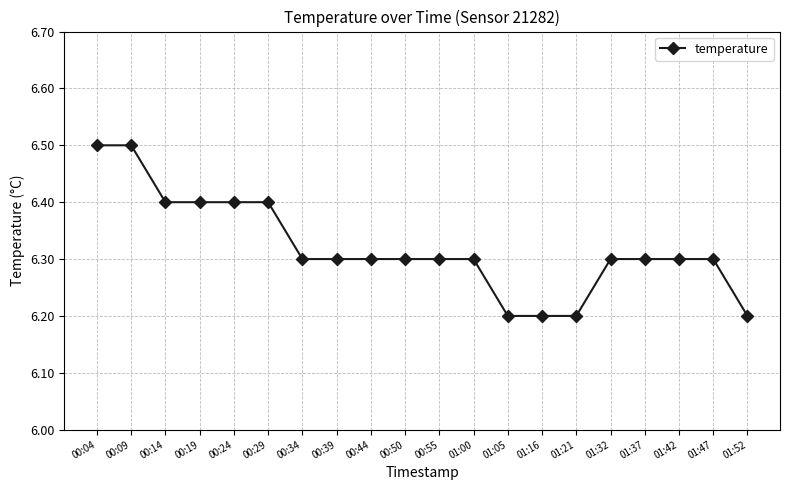

The value at 01:05 is 9.1. True or false?

False